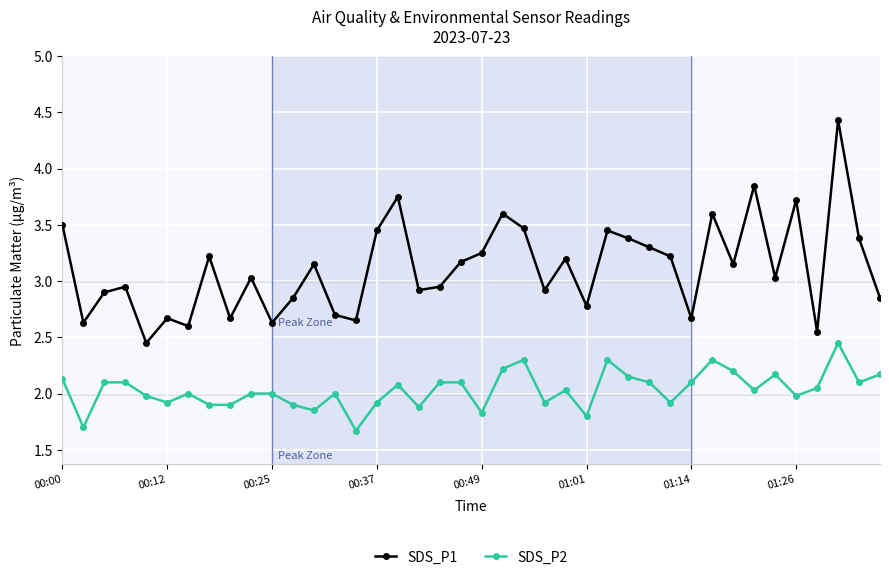

Which series has the largest range (max minus min)?

SDS_P1